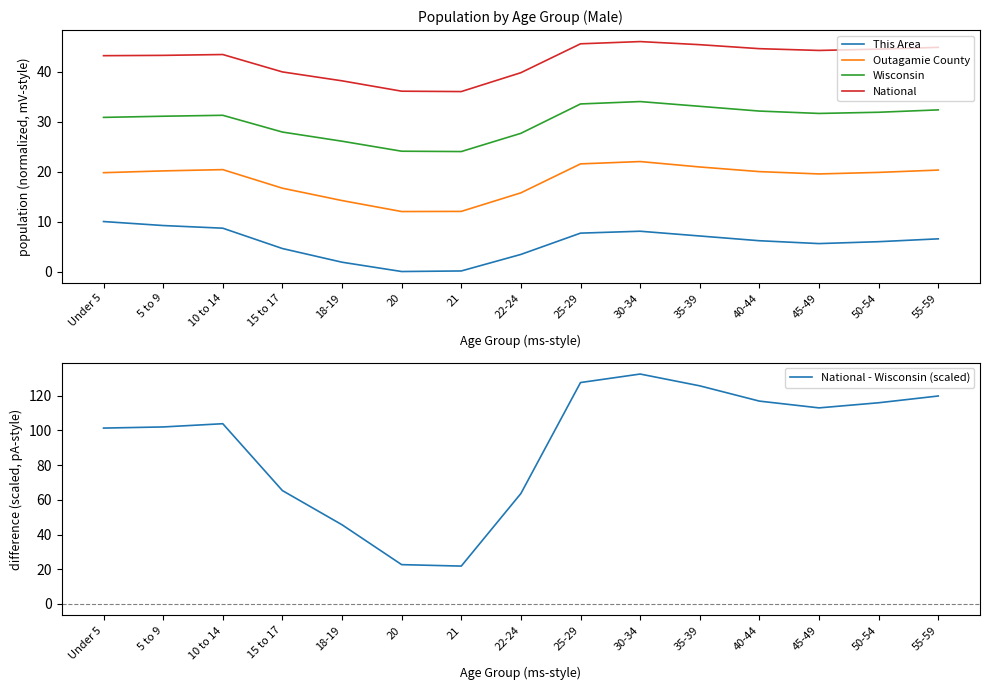

How many values in the This Area series are below 6?

7